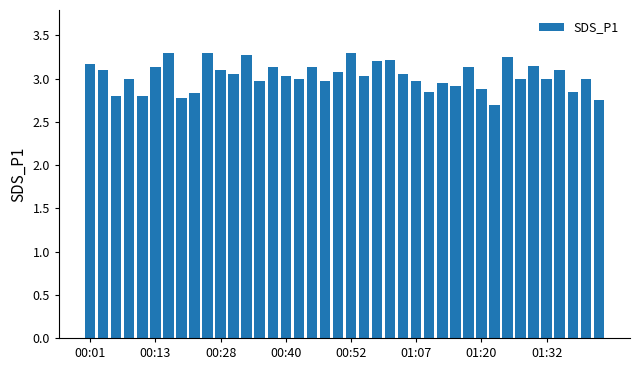

What is the greatest value displayed?

3.3